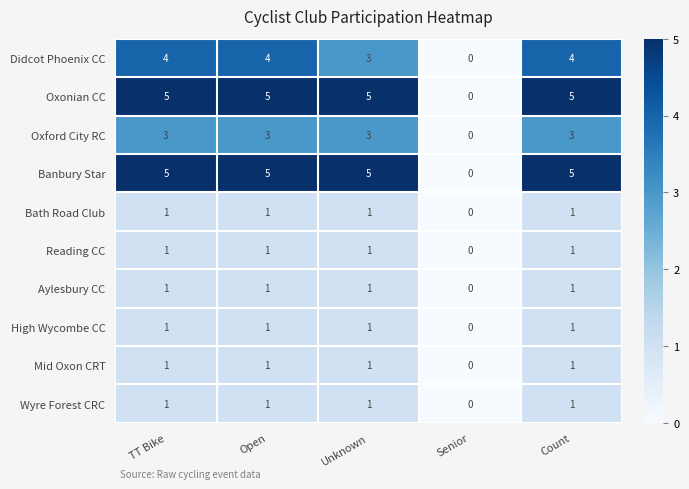

The Didcot Phoenix CC series shows 4 at Count. True or false?

True